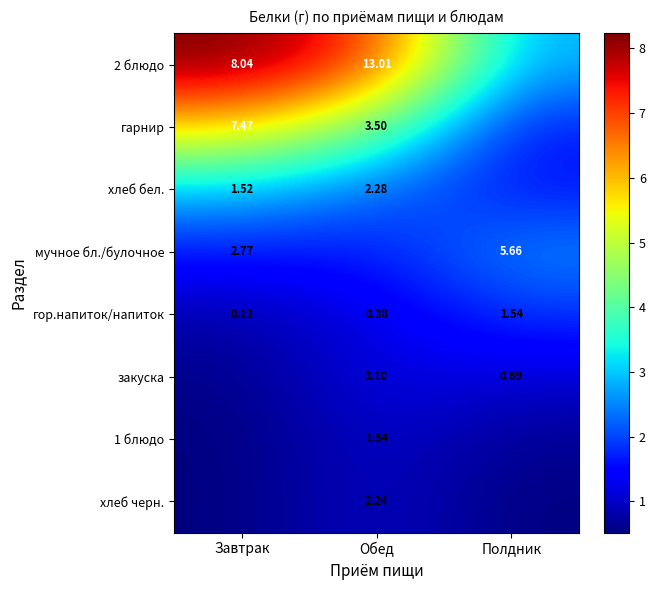

At which category is the sum across all series the highest?

Завтрак